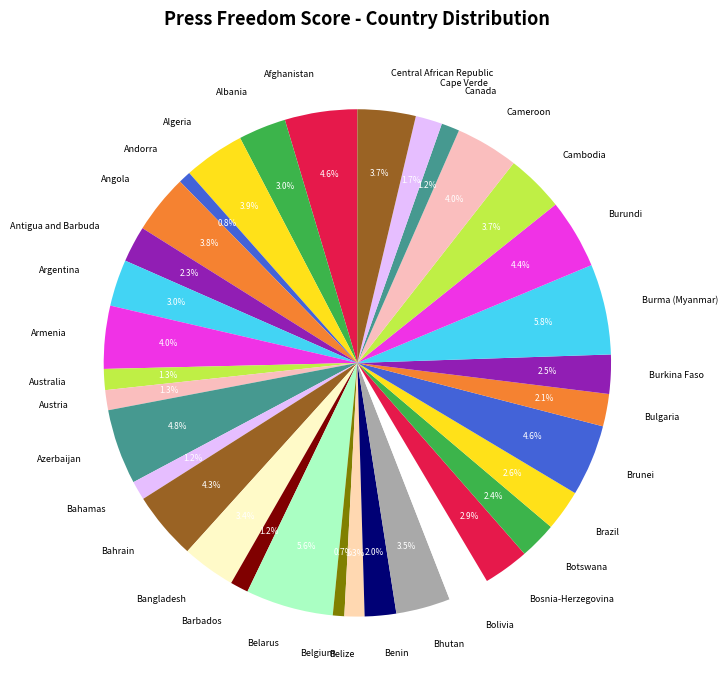

What percentage is NOT represented by Andorra?

99.2%